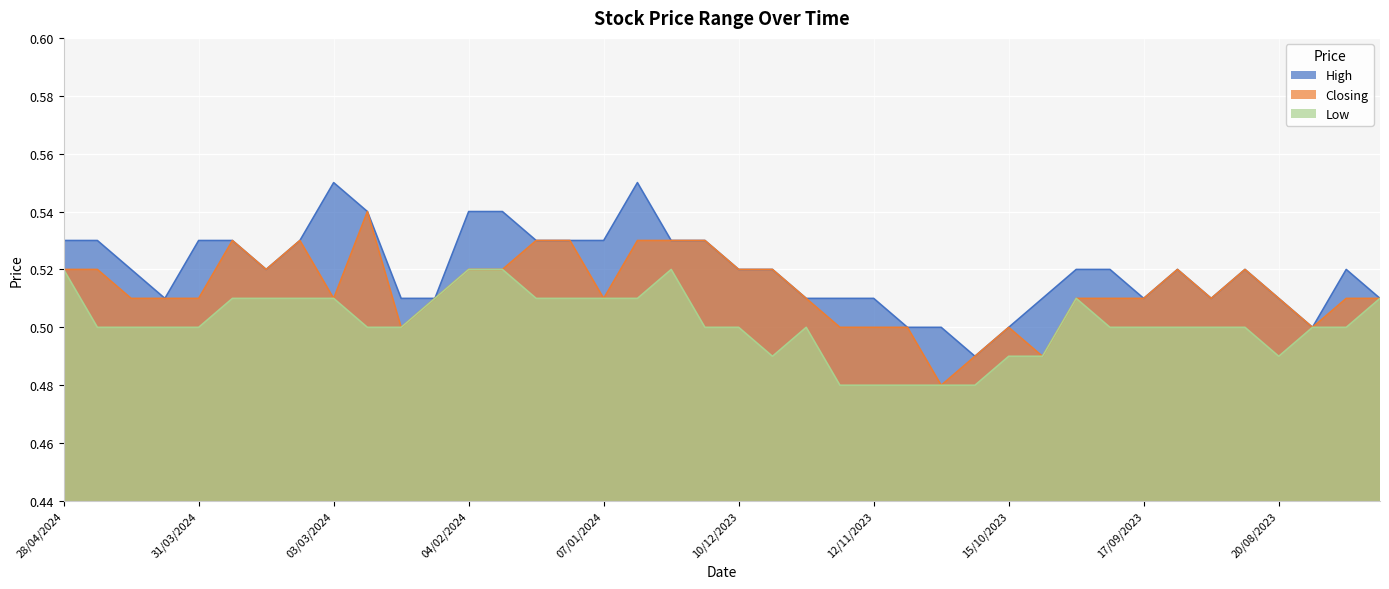

What is the maximum value for High?

0.6